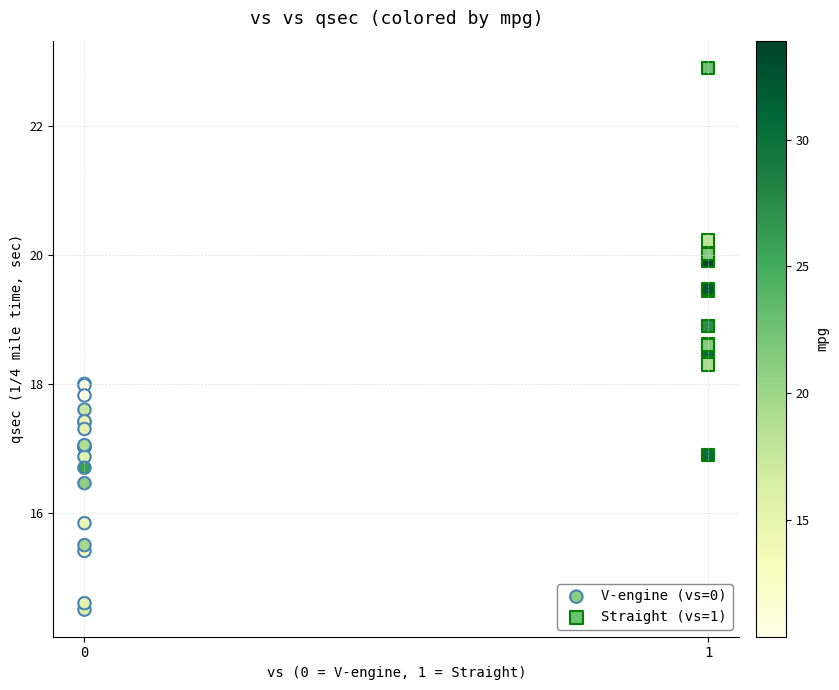

Which series reaches the minimum Y coordinate?

V-engine (vs=0)